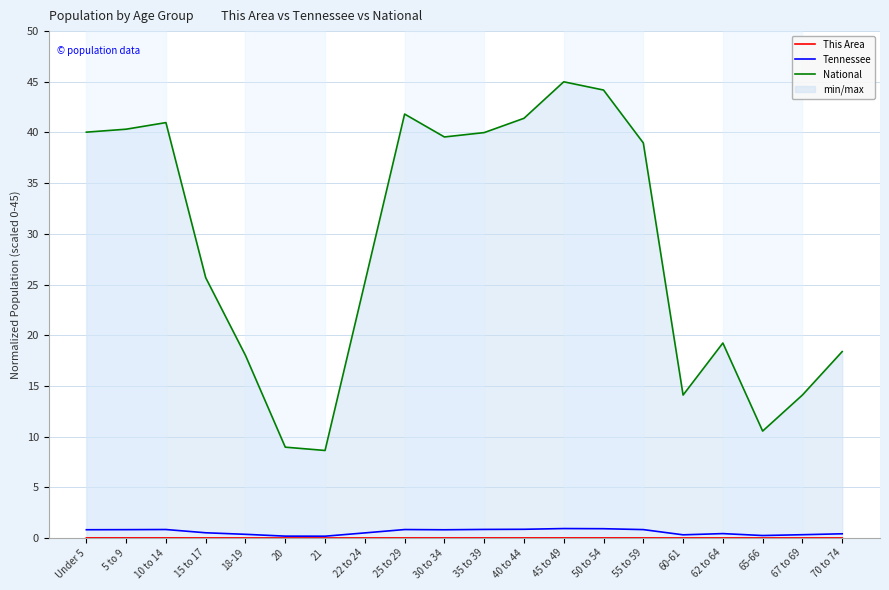

What is the average value of the Tennessee series?

0.6